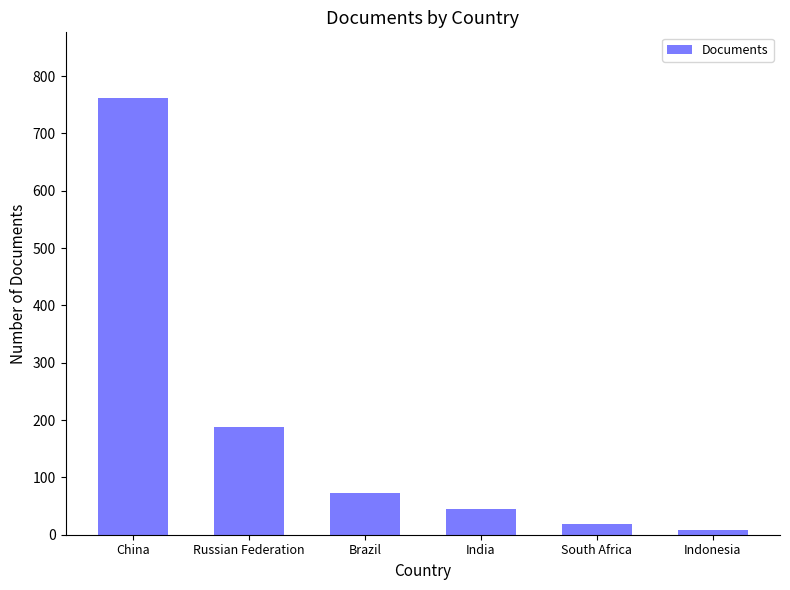

Reading left to right, what are all the values shown in this chart?

China=762	Russian Federation=188	Brazil=73	India=44	South Africa=19	Indonesia=9